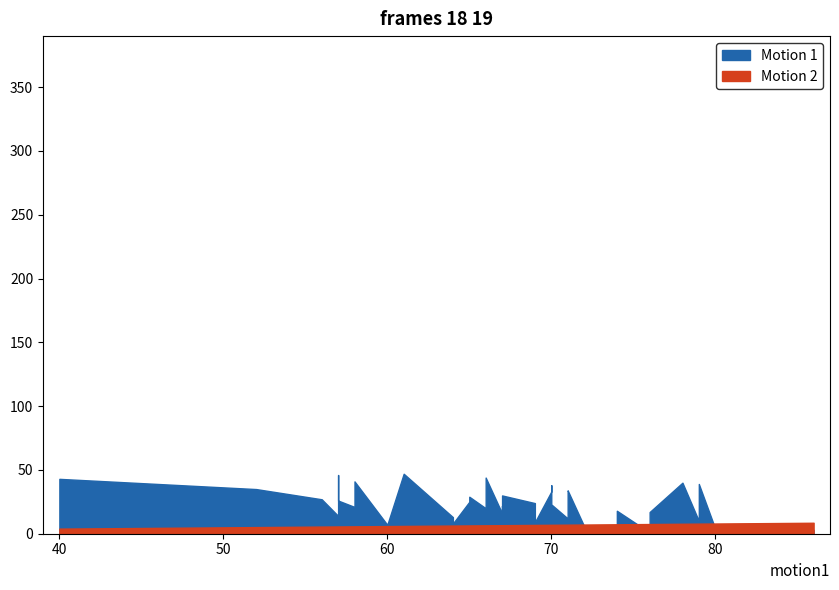

Which series has the widest spread of values?

Motion 1